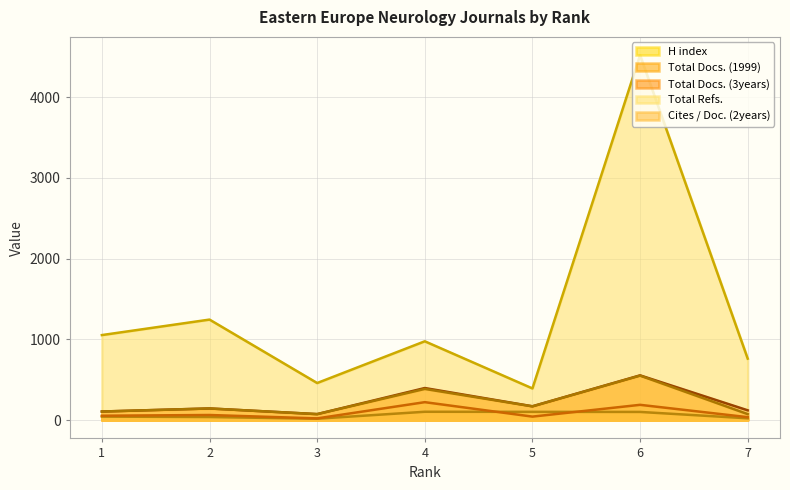

What is the value of the Total Docs. (3years) point at the 5th from the left?

172